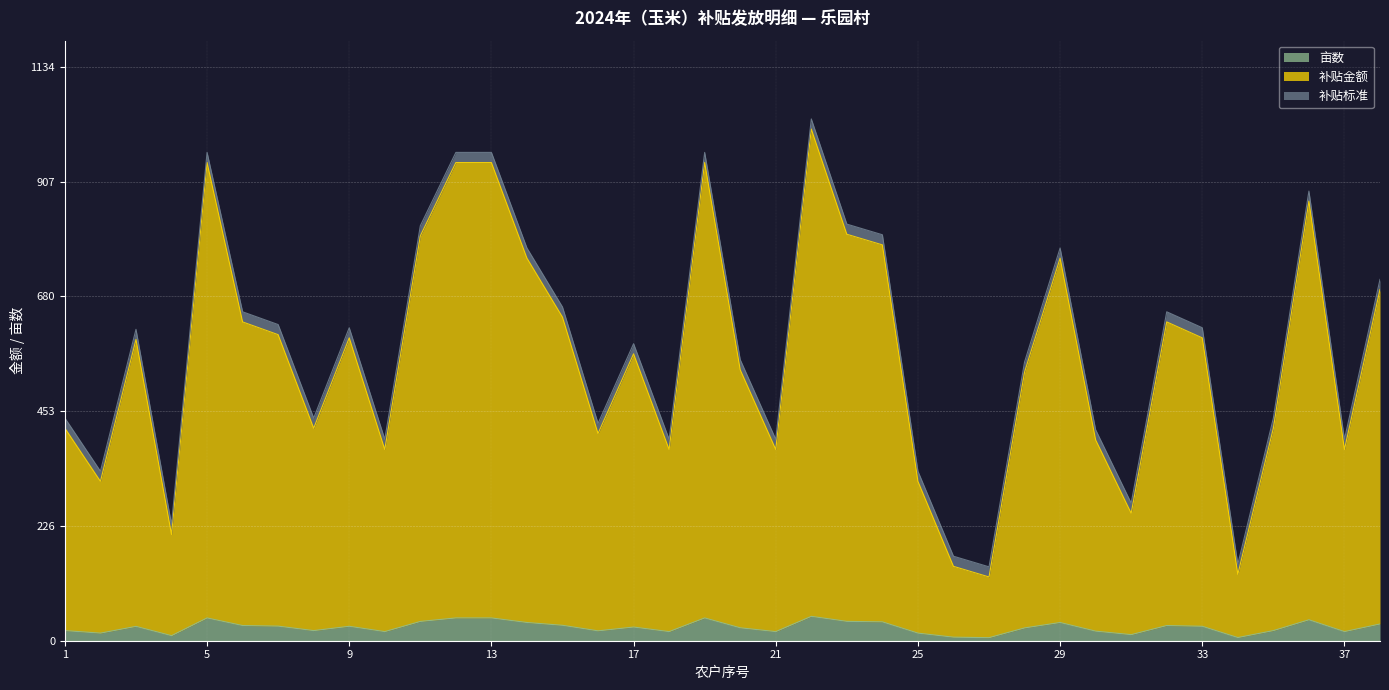

At which label does 补贴金额 reach its peak?

22